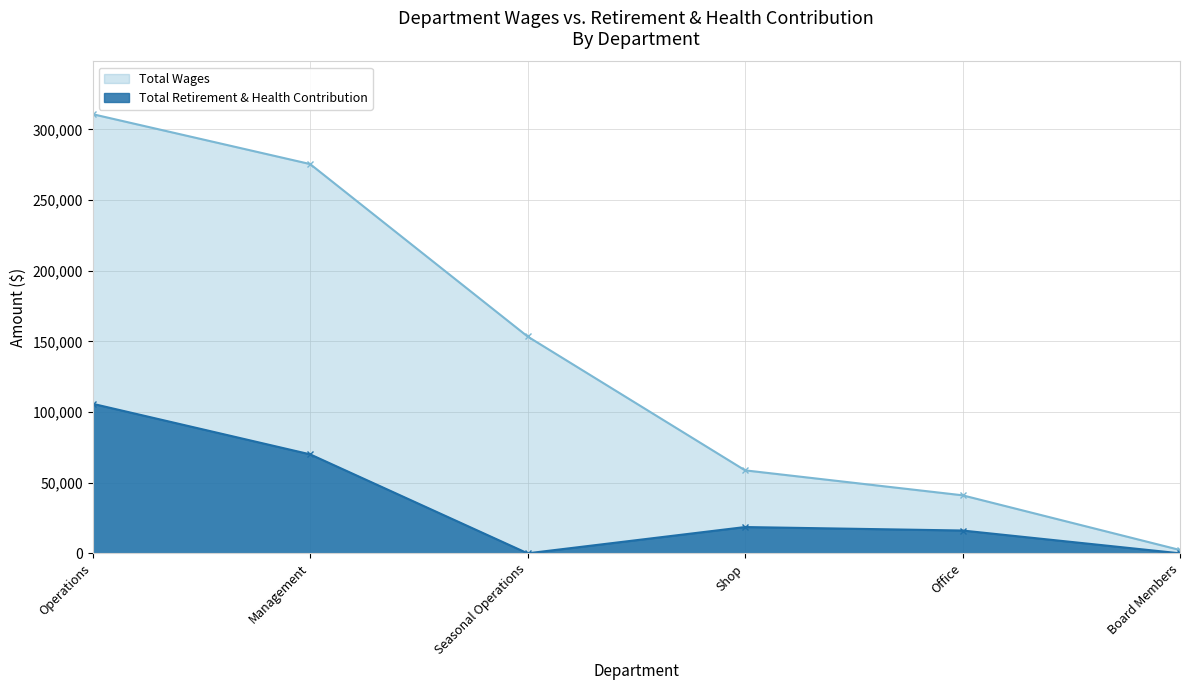

Reading left to right, extract all data points from this chart.

Total Wages: Operations=310800	Management=275491	Seasonal Operations=153459	Shop=58725	Office=41066	Board Members=2350
Total Retirement & Health Contribution: Operations=105840	Management=70054	Seasonal Operations=0	Shop=18603	Office=16142	Board Members=0